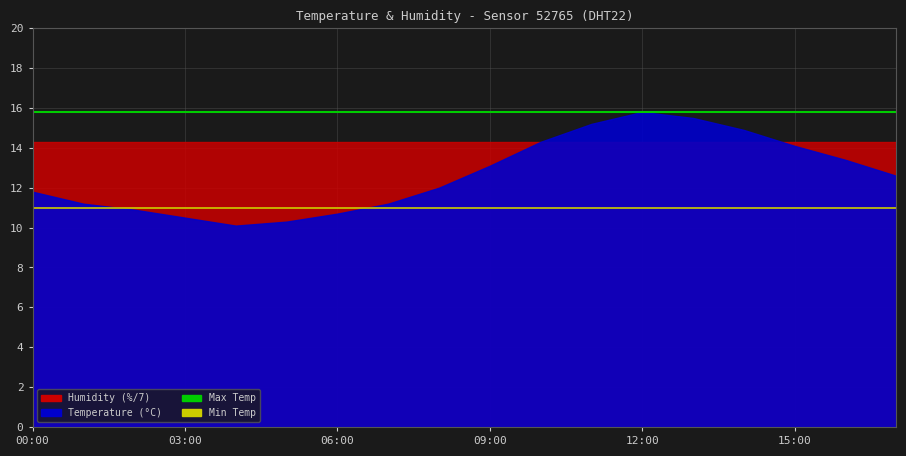

Reading left to right, what are all the values shown in this chart?

max_temperature: 15.8	15.8
min_temperature: 11.0	11.0